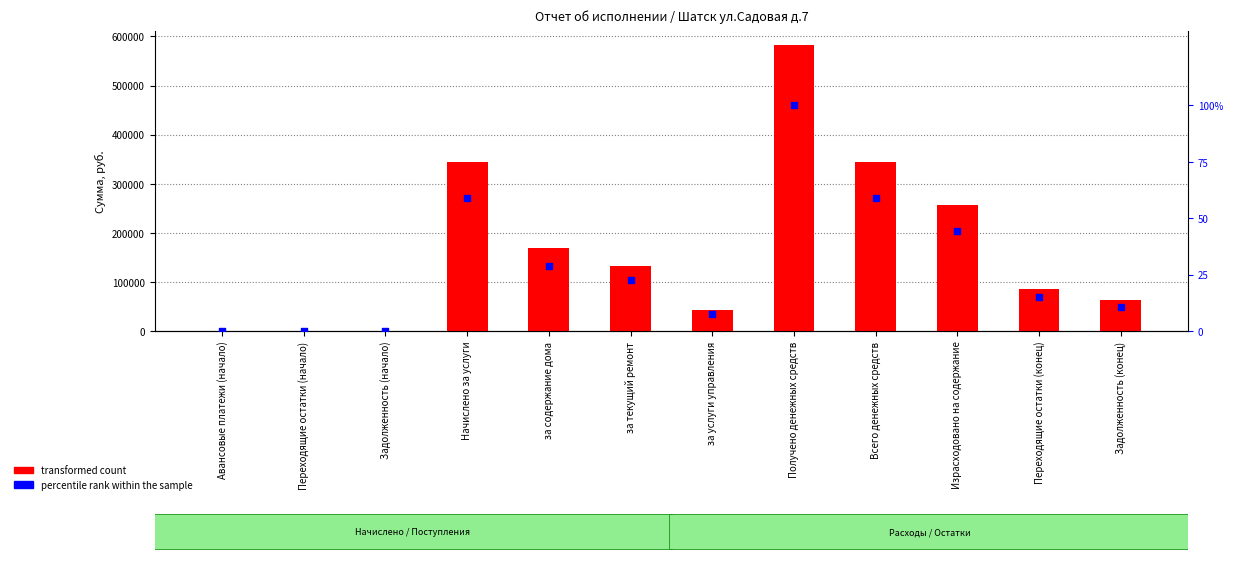

Is the value of transformed count at Переходящие остатки (конец) greater than the value of percentile rank within the sample at Получено денежных средств?

Yes